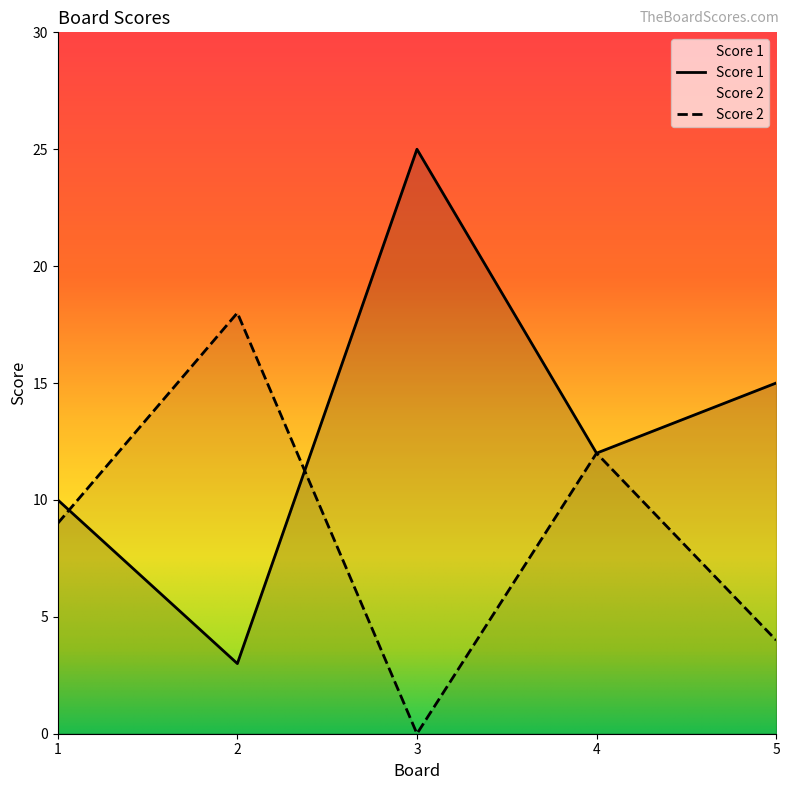

The Score 1 series shows 17 at 4. True or false?

False